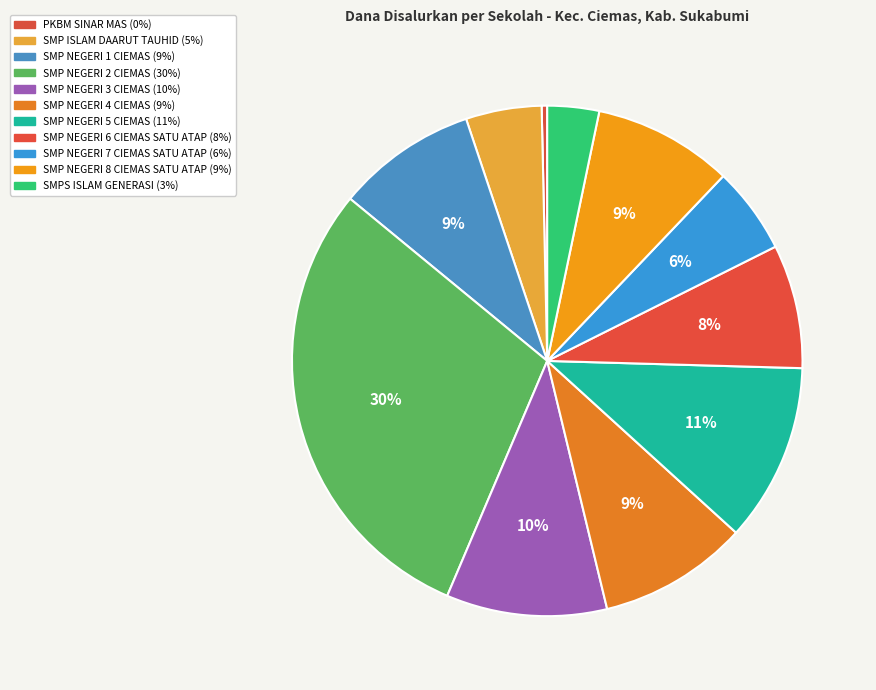

Does any single category account for the majority?

No